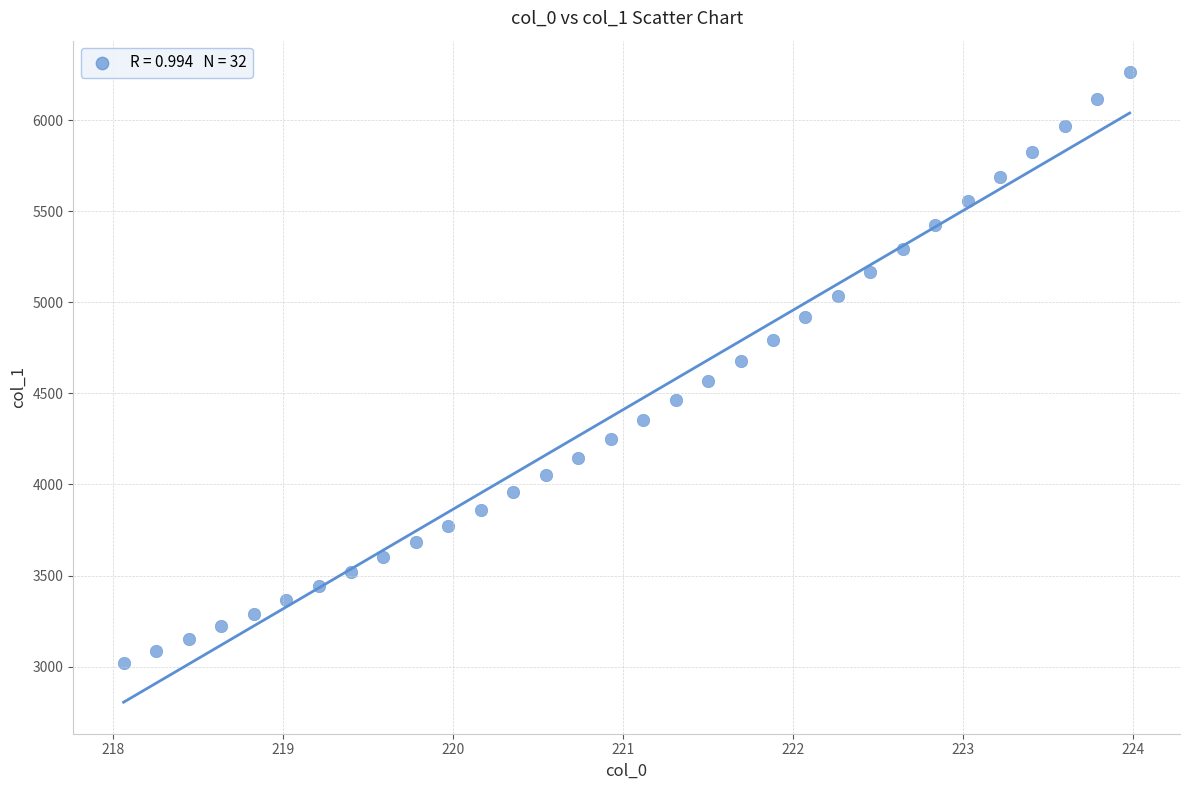

What is the range of Y values (max minus min)?

3245.3